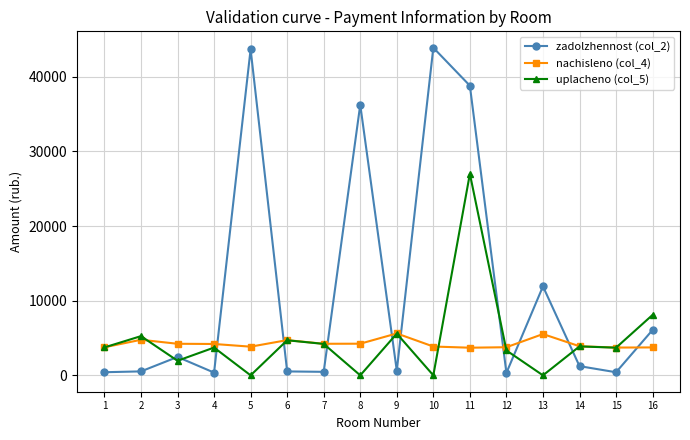

How many categories are shown in the chart?

16